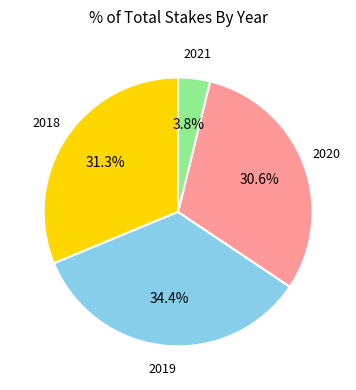

Does 2021 represent more than half of the total?

No